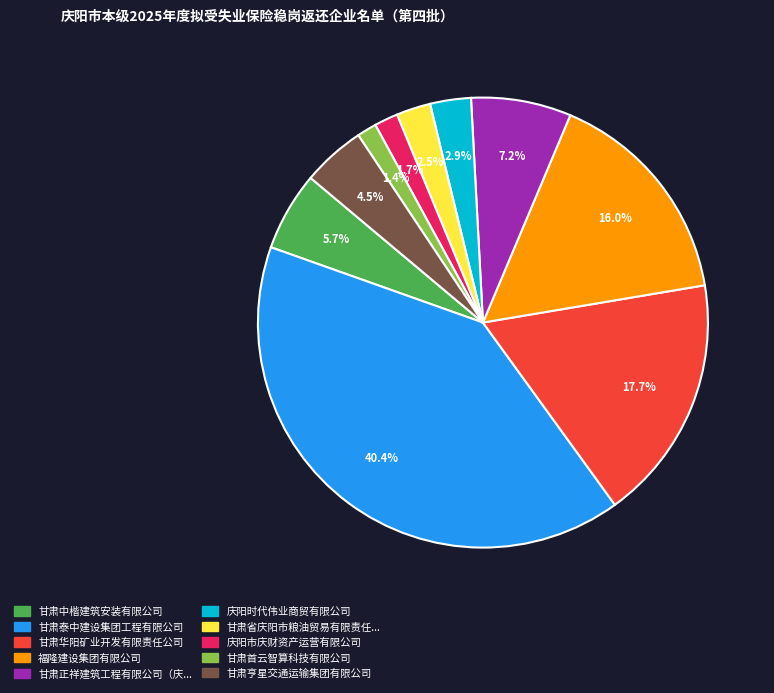

Is there any slice that represents more than half of the pie?

No